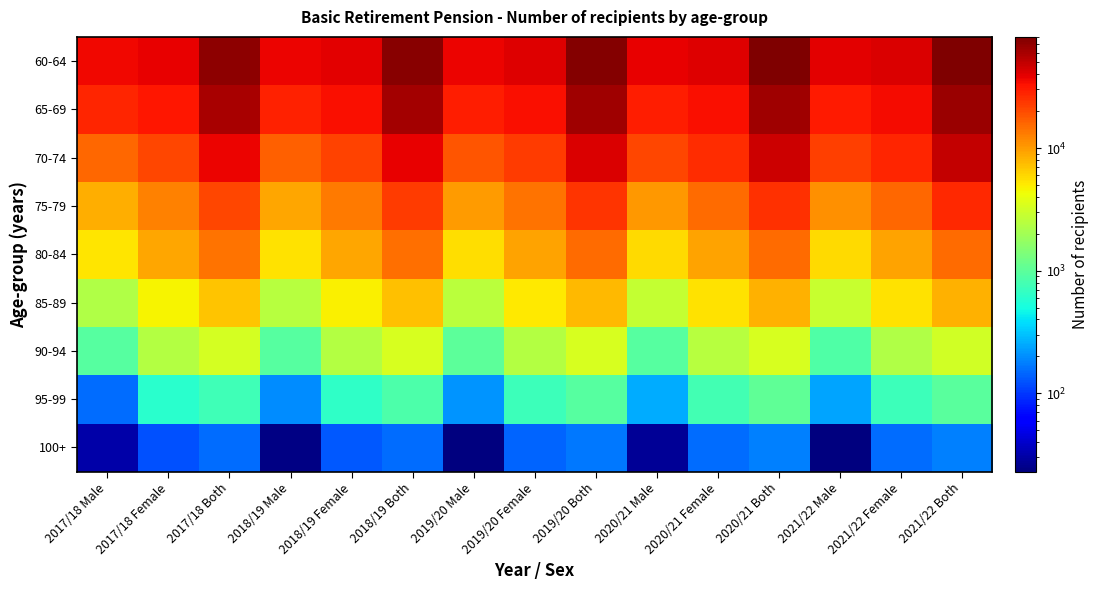

Reading left to right, what are all the values shown in this chart?

60-64: 2017/18 Male=35236	2017/18 Female=37805	2017/18 Both=73041	2018/19 Male=36296	2018/19 Female=38979	2018/19 Both=75275	2019/20 Male=37420	2019/20 Female=39950	2019/20 Both=77370	2020/21 Male=38078	2020/21 Female=40667	2020/21 Both=78745	2021/22 Male=38685	2021/22 Female=41841	2021/22 Both=80526
65-69: 2017/18 Male=27514	2017/18 Female=31819	2017/18 Both=59333	2018/19 Male=28748	2018/19 Female=33113	2018/19 Both=61861	2019/20 Male=29162	2019/20 Female=33618	2019/20 Both=62780	2020/21 Male=29718	2020/21 Female=33963	2020/21 Both=63681	2021/22 Male=30918	2021/22 Female=35046	2021/22 Both=65964
70-74: 2017/18 Male=15774	2017/18 Female=20580	2017/18 Both=36354	2018/19 Male=16743	2018/19 Female=21592	2018/19 Both=38335	2019/20 Male=18270	2019/20 Female=22981	2019/20 Both=41251	2020/21 Male=20765	2020/21 Female=25909	2020/21 Both=46674	2021/22 Male=21934	2021/22 Female=27368	2021/22 Both=49302
75-79: 2017/18 Male=8573	2017/18 Female=12498	2017/18 Both=21071	2018/19 Male=9179	2018/19 Female=13457	2018/19 Both=22636	2019/20 Male=9892	2019/20 Female=14369	2019/20 Both=24261	2020/21 Male=10338	2020/21 Female=14987	2020/21 Both=25325	2021/22 Male=11051	2021/22 Female=15827	2021/22 Both=26878
80-84: 2017/18 Male=5337	2017/18 Female=9032	2017/18 Both=14369	2018/19 Male=5421	2018/19 Female=9134	2018/19 Both=14555	2019/20 Male=5685	2019/20 Female=9353	2019/20 Both=15038	2020/21 Male=5782	2020/21 Female=9407	2020/21 Both=15189	2021/22 Male=5723	2021/22 Female=9340	2021/22 Both=15063
85-89: 2017/18 Male=2267	2017/18 Female=4678	2017/18 Both=6945	2018/19 Male=2422	2018/19 Female=4851	2018/19 Both=7273	2019/20 Male=2558	2019/20 Female=5166	2019/20 Both=7724	2020/21 Male=2772	2020/21 Female=5399	2020/21 Both=8171	2021/22 Male=2865	2021/22 Female=5492	2021/22 Both=8357
90-94: 2017/18 Male=932	2017/18 Female=2384	2017/18 Both=3316	2018/19 Male=941	2018/19 Female=2399	2018/19 Both=3340	2019/20 Male=1004	2019/20 Female=2408	2019/20 Both=3412	2020/21 Male=942	2020/21 Female=2419	2020/21 Both=3361	2021/22 Male=885	2021/22 Female=2288	2021/22 Both=3173
95-99: 2017/18 Male=154	2017/18 Female=598	2017/18 Both=752	2018/19 Male=199	2018/19 Female=648	2018/19 Both=847	2019/20 Male=208	2019/20 Female=723	2019/20 Both=931	2020/21 Male=253	2020/21 Female=790	2020/21 Both=1043	2021/22 Male=240	2021/22 Female=731	2021/22 Both=971
100+: 2017/18 Male=31	2017/18 Female=122	2017/18 Both=153	2018/19 Male=24	2018/19 Female=131	2018/19 Both=155	2019/20 Male=23	2019/20 Female=145	2019/20 Both=168	2020/21 Male=27	2020/21 Female=151	2020/21 Both=178	2021/22 Male=23	2021/22 Female=154	2021/22 Both=177